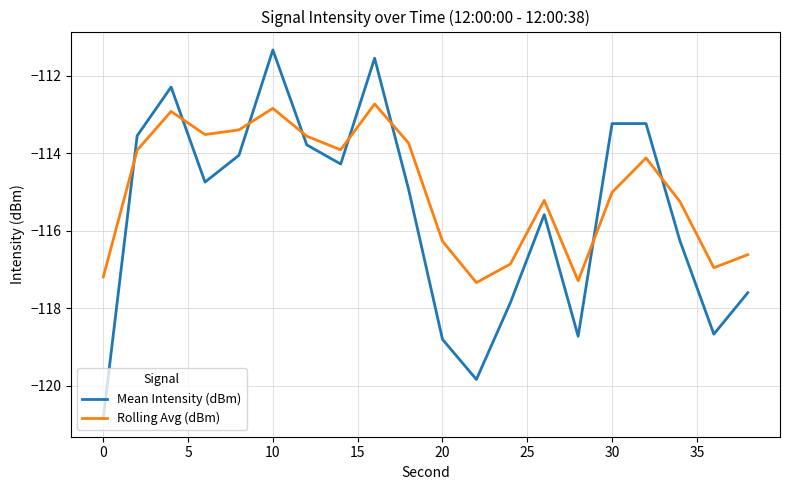

True or false: Rolling Avg (dBm) and Mean Intensity (dBm) cross at least once.

True